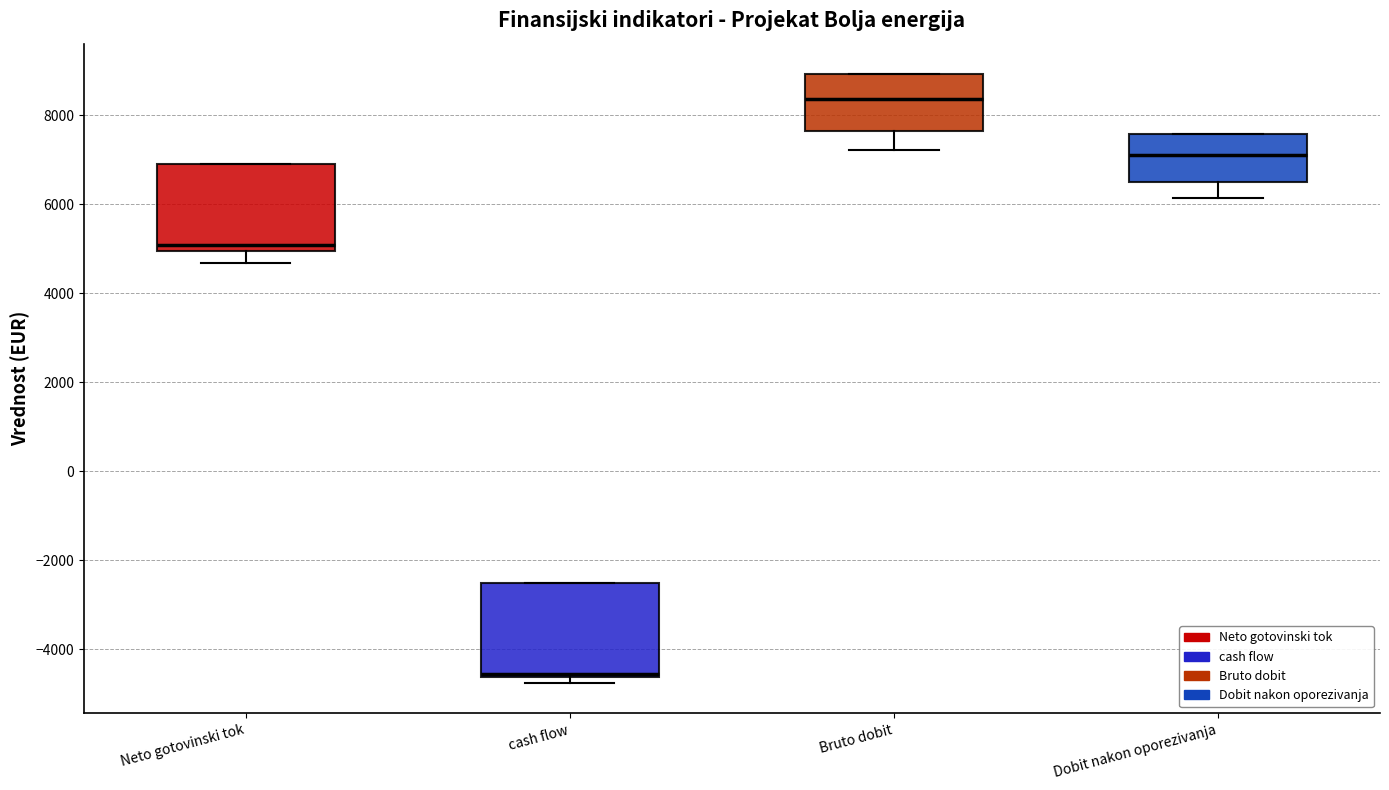

Which box's median line is the lowest?

cash flow